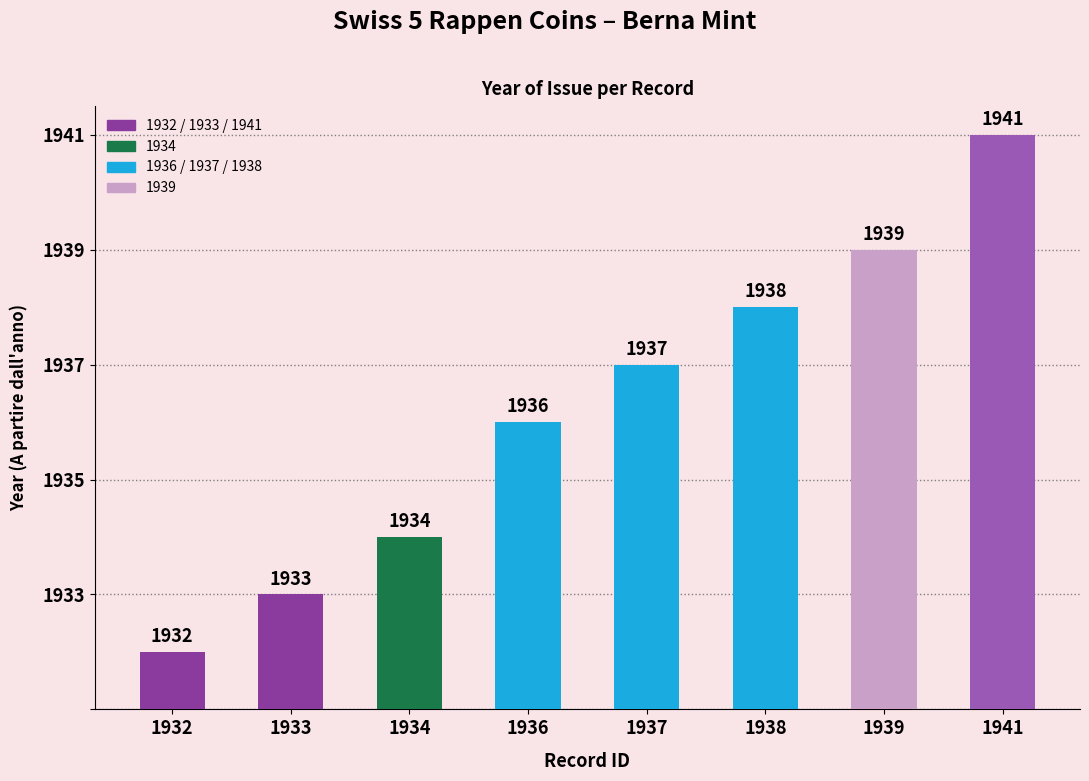

Are the bars horizontal?

No